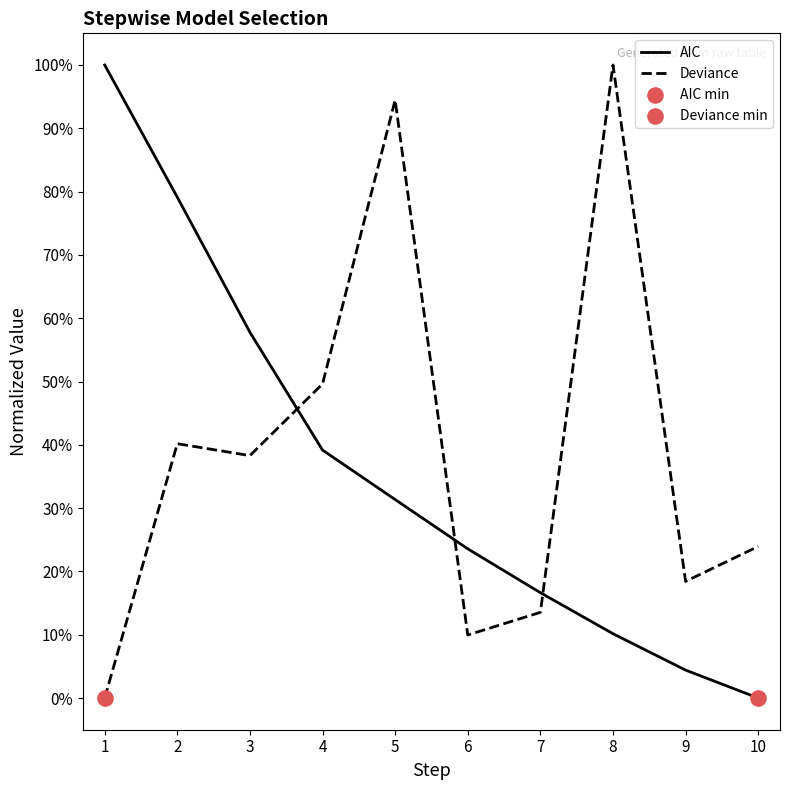

Which series has the largest total across all categories?

Deviance